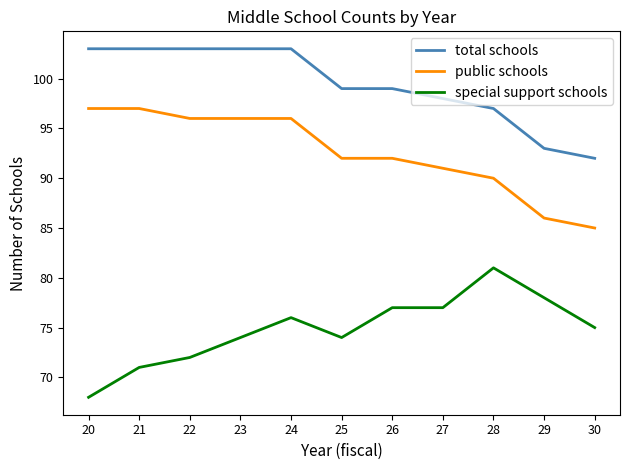

What is the difference between the highest and lowest values at 30?

17